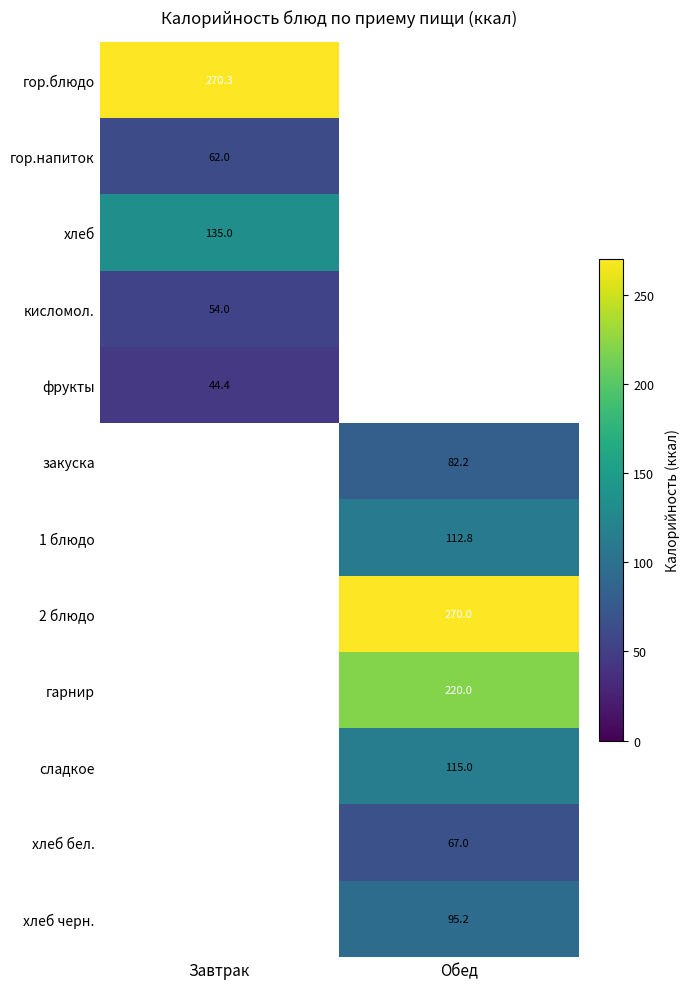

True or false: хлеб черн. has a value of 95.2 at Обед.

True